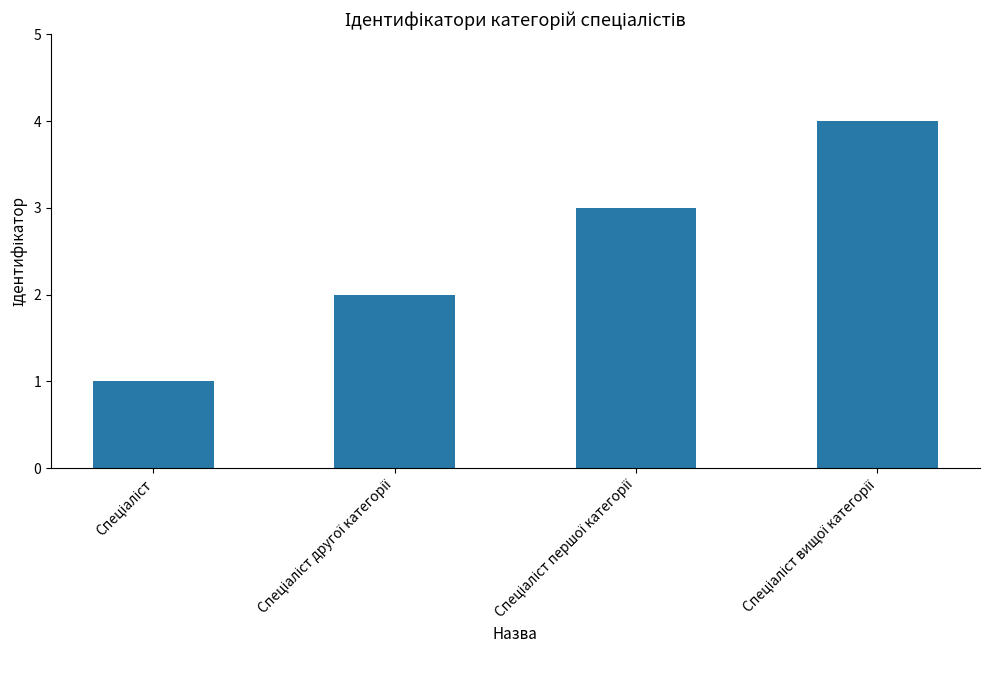

What is the greatest value displayed?

4